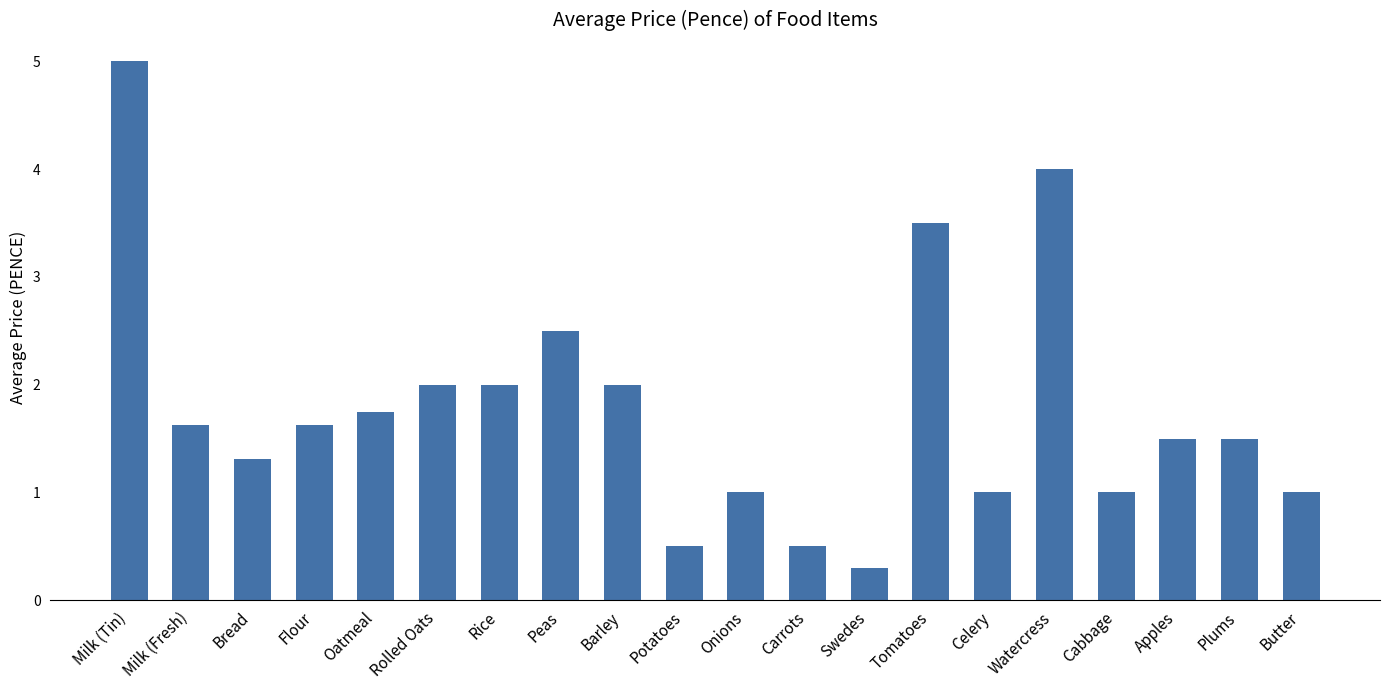

What is the value of the 14th bar from the left?

3.5